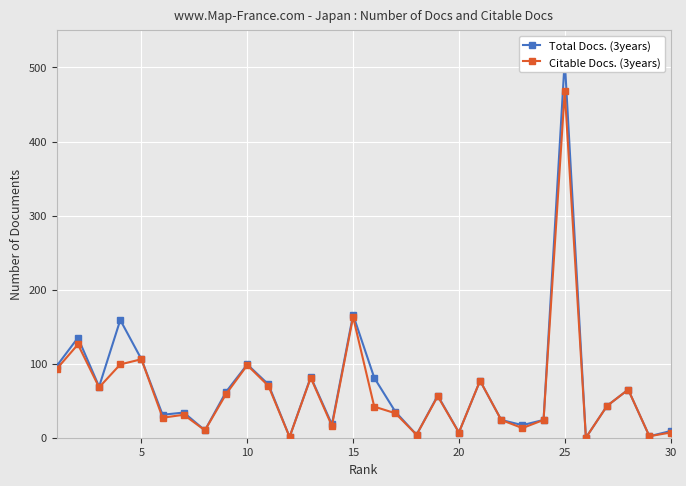

True or false: Total Docs. (3years) and Citable Docs. (3years) intersect in this chart.

False